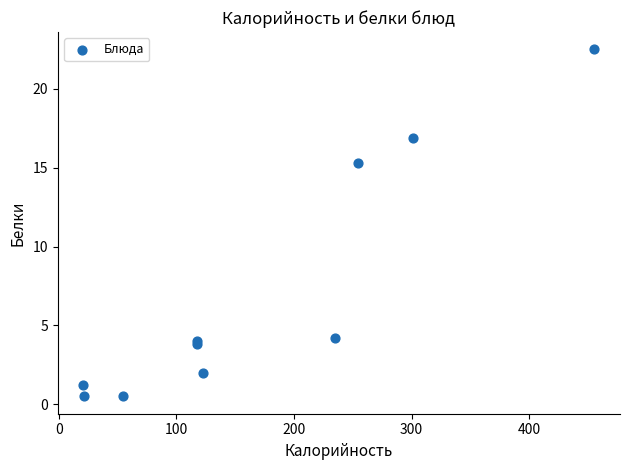

What Y value in the scatter plot is closest to 11?

15.3